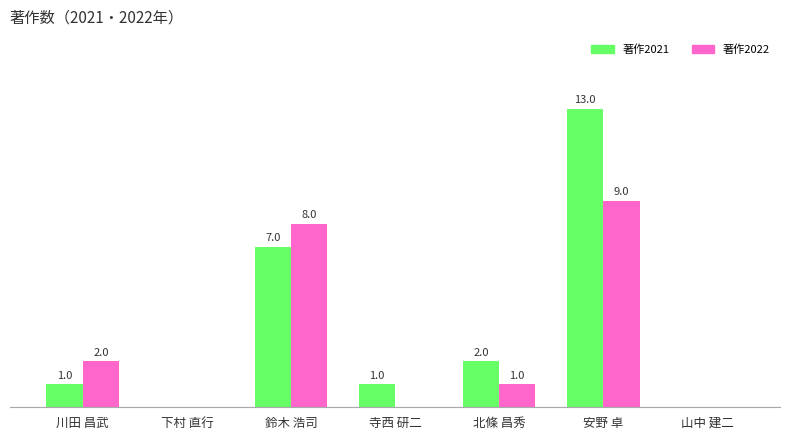

Which category has the highest value in the 著作2022 series?

安野 卓